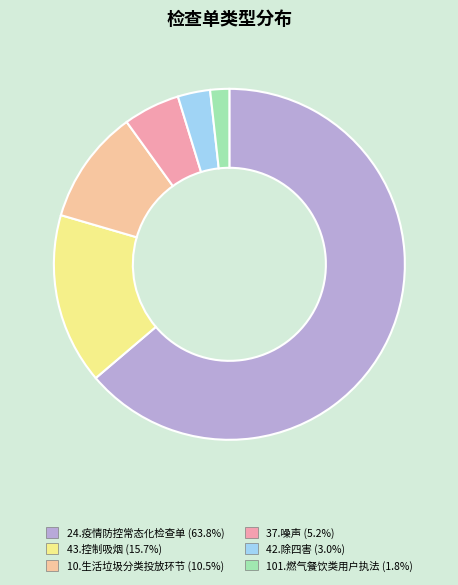

Combined, do 43.控制吸烟 (15.7%) and 37.噪声 (5.2%) account for over 50%?

No